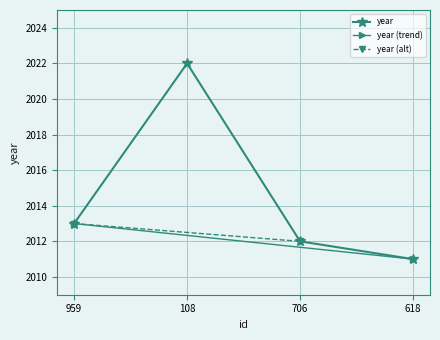

The value at 959 is 2013. True or false?

True